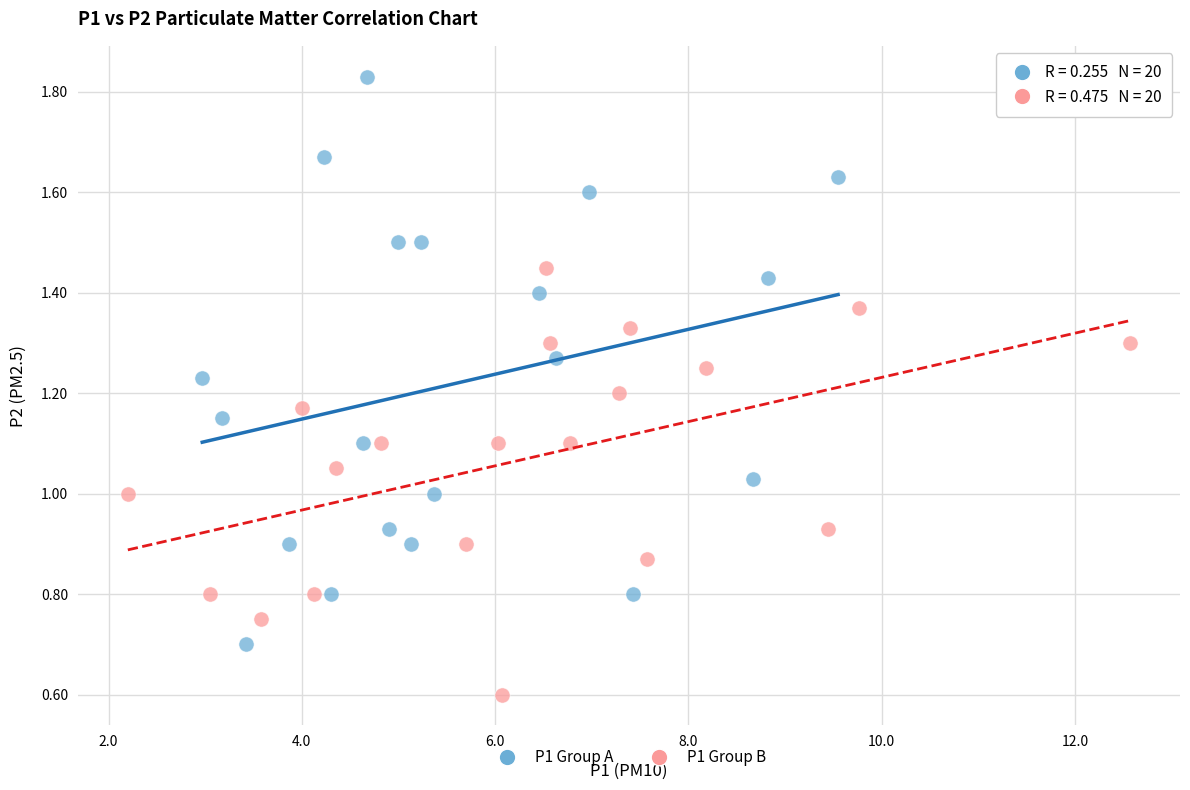

Which series contains the lowest Y value?

P1 Group B